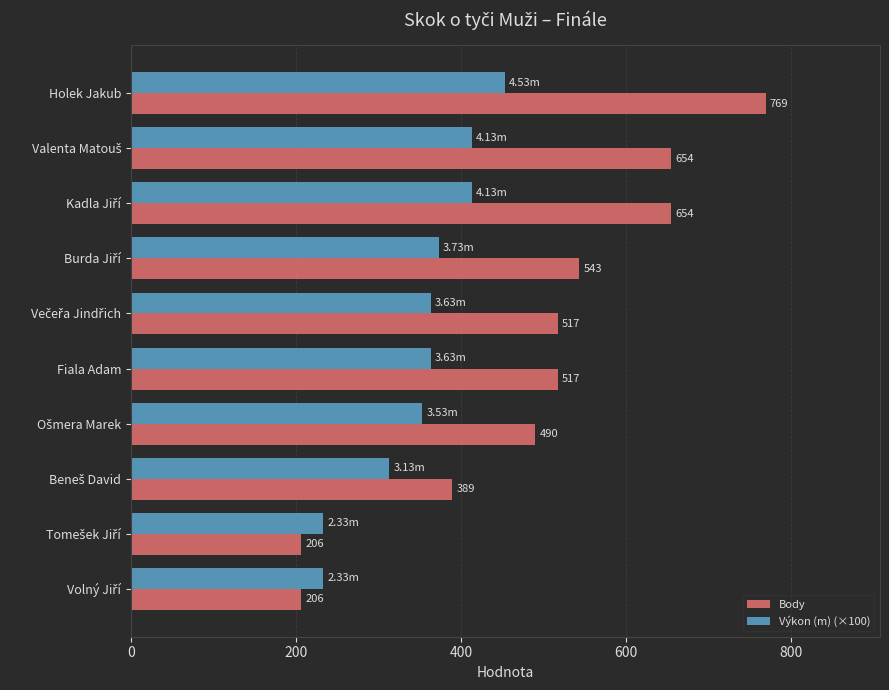

Which series has the largest range (max minus min)?

Body